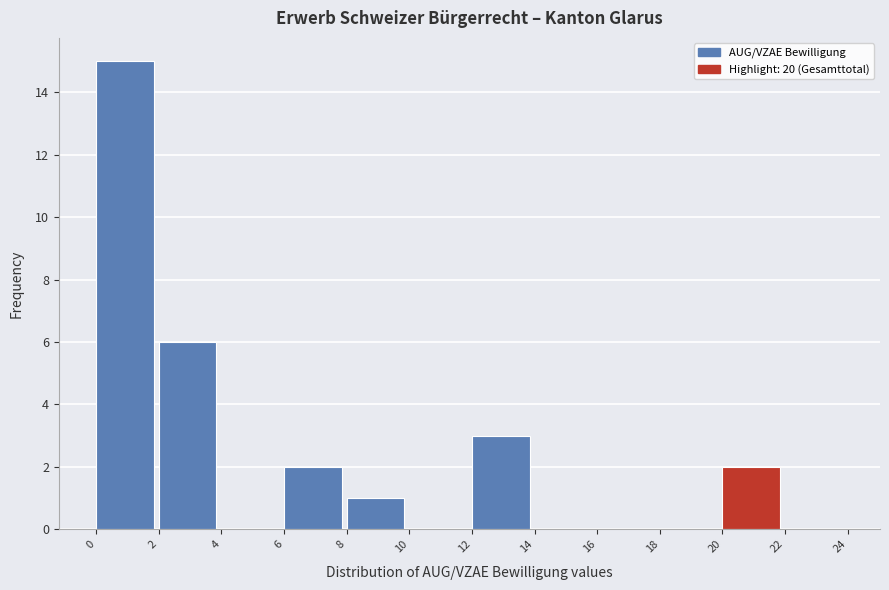

Over which range of the x-axis is the bar tallest?

0 to 2